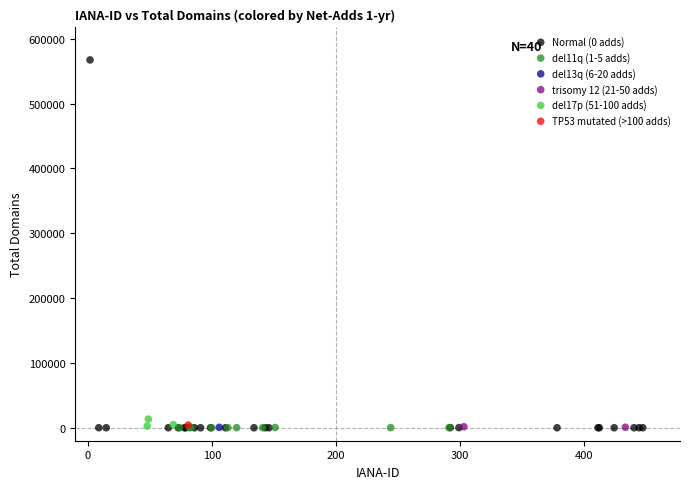

What are all the series names shown in the legend?

Normal (0 adds), del11q (1-5 adds), del13q (6-20 adds), trisomy 12 (21-50 adds), del17p (51-100 adds), TP53 mutated (>100 adds)